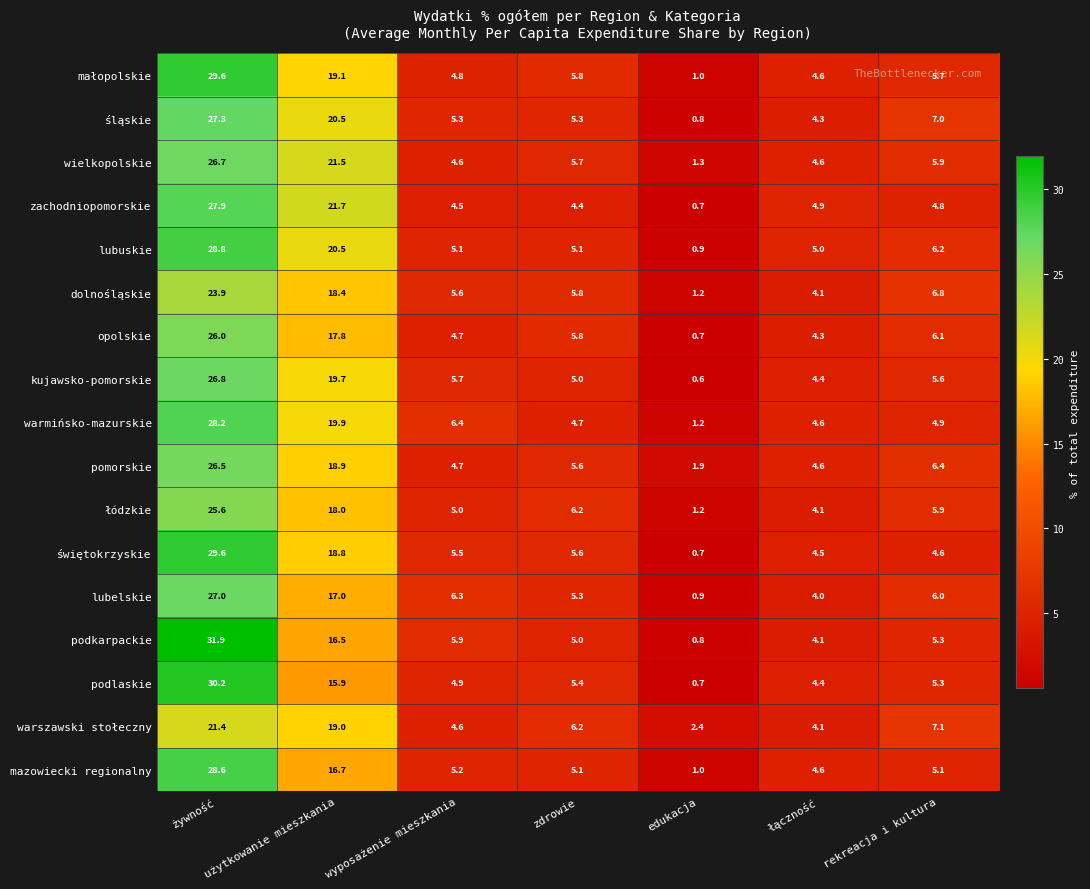

What is the average value of the łódzkie series?

9.4